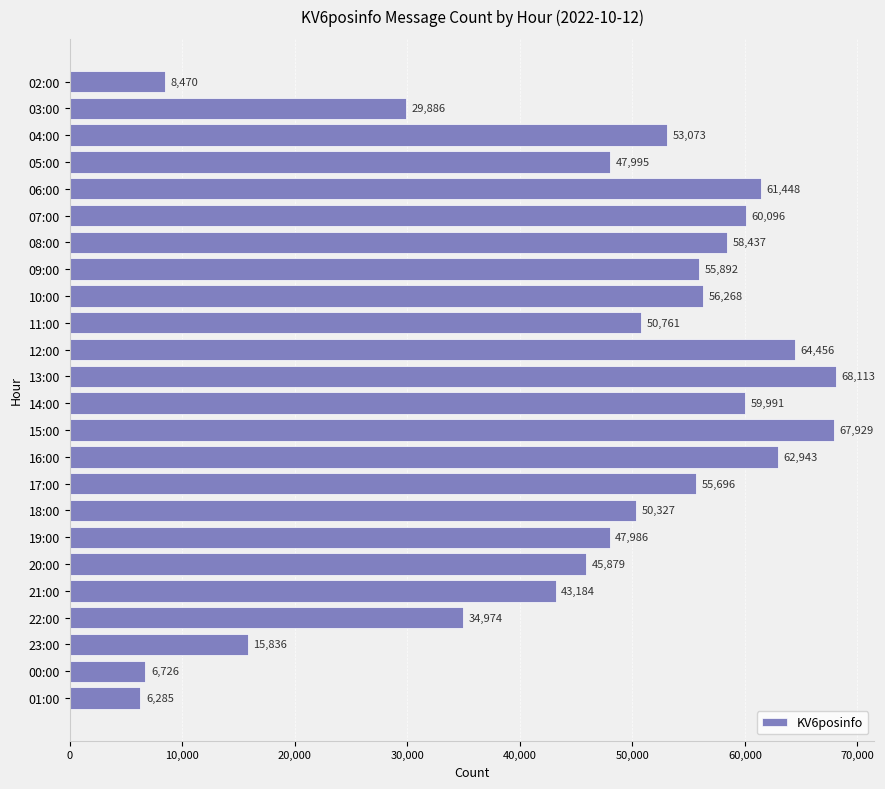

What position from the top is 04:00?

3